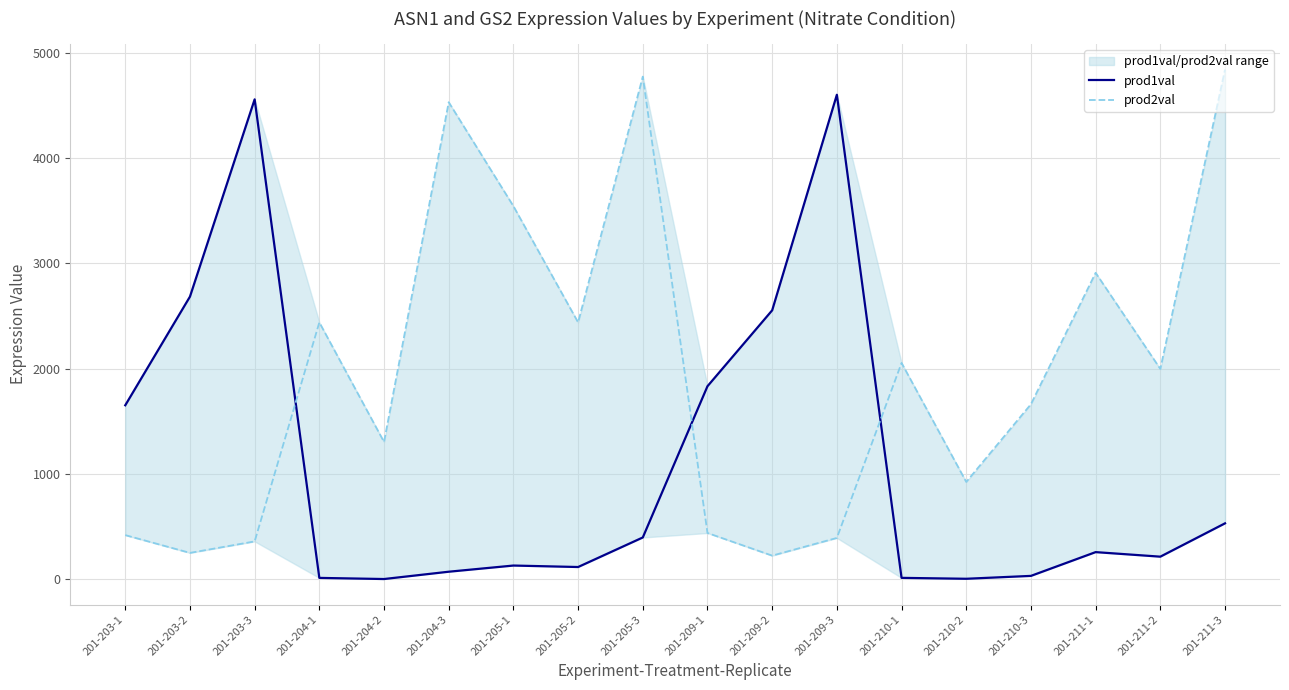

What is the difference between the maximum and second lowest values in the prod2val series?

4590.1